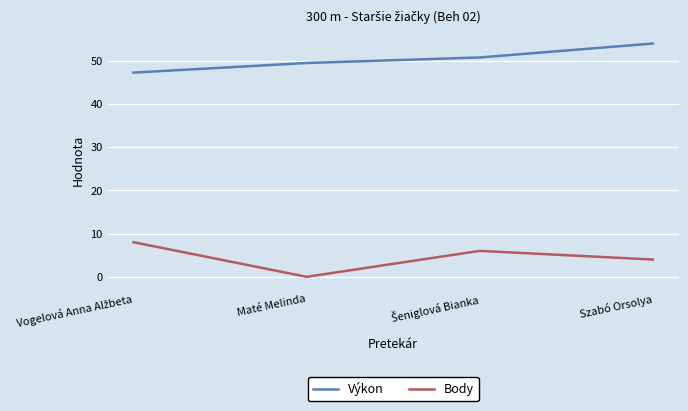

At which label does Body reach its minimum?

Maté Melinda